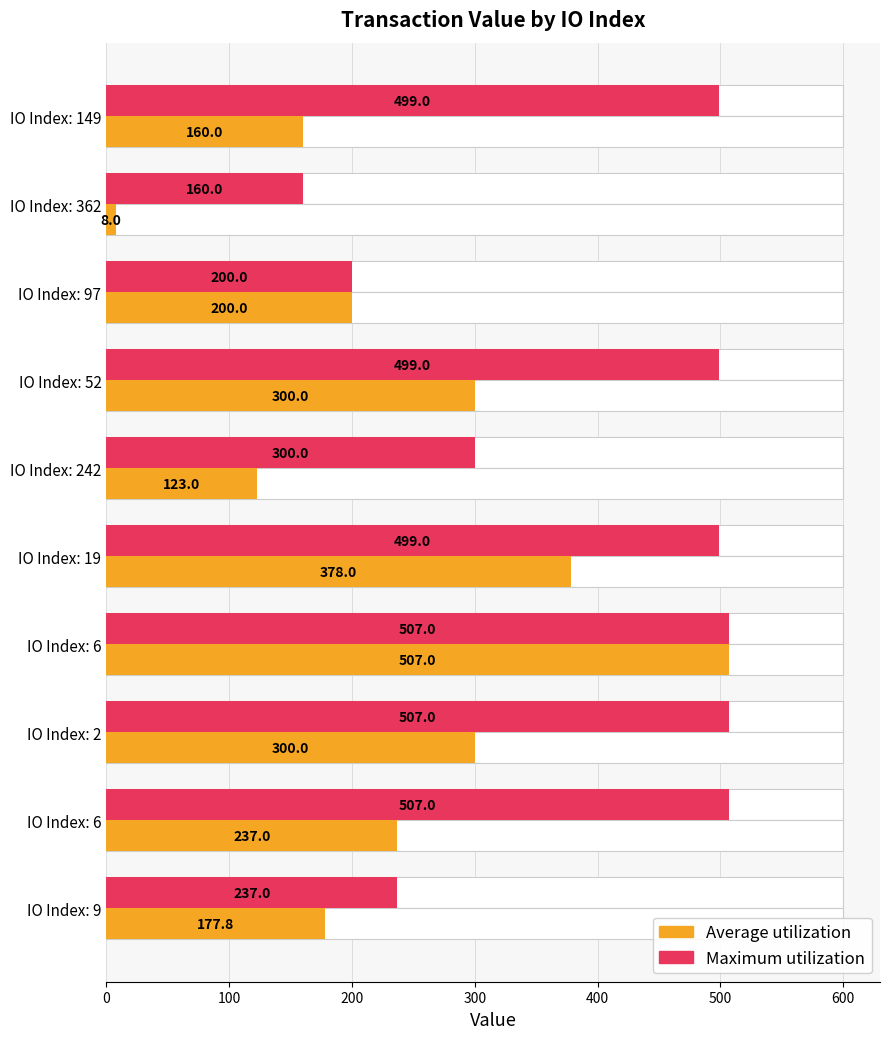

What is the difference between the second highest and minimum values in the Average utilization series?

370.0